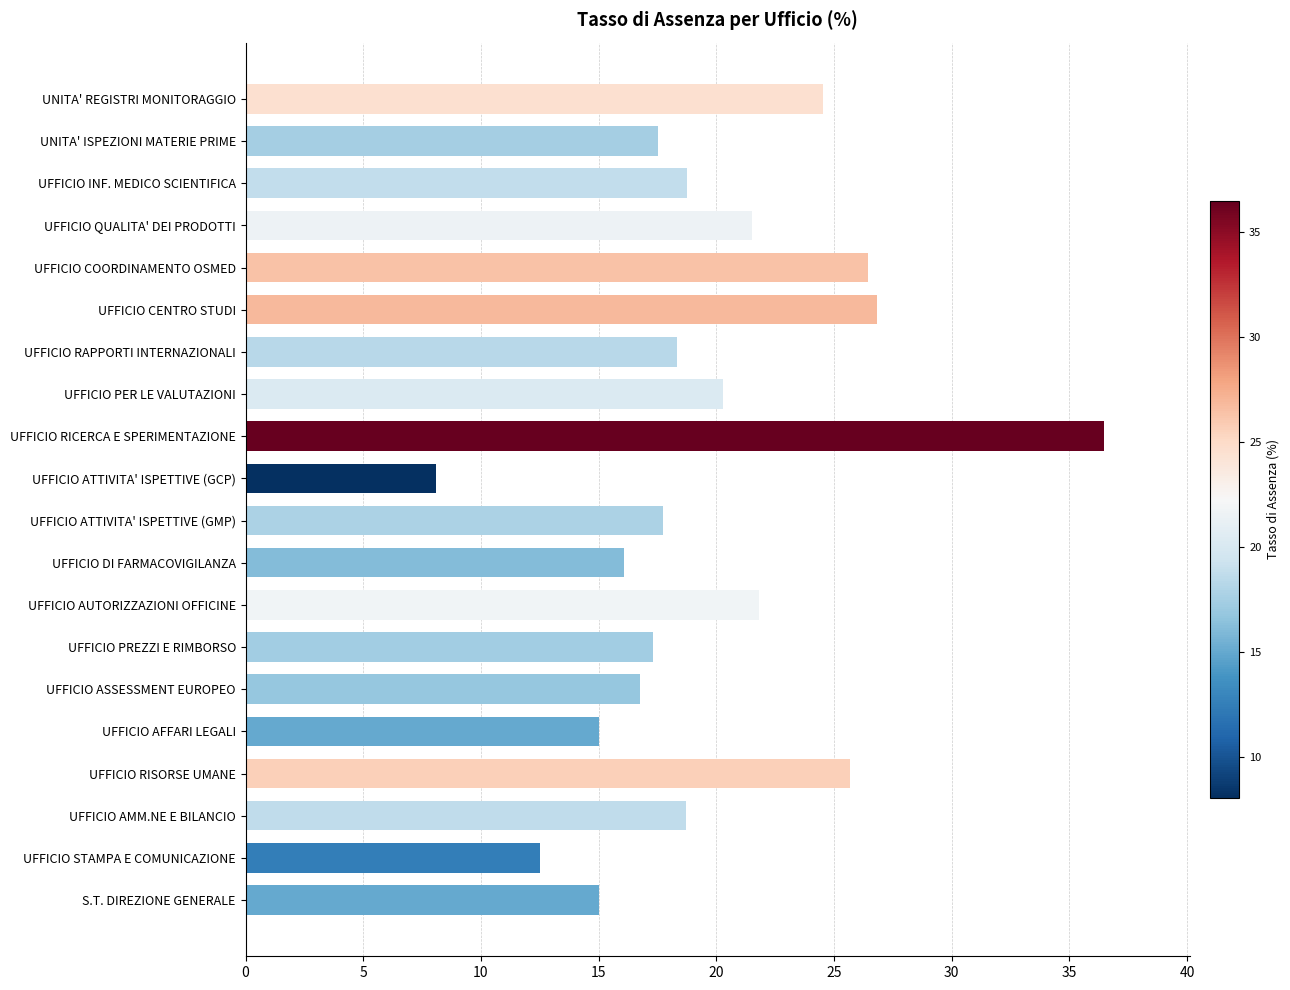

The value at UFFICIO PREZZI E RIMBORSO is 22.8. True or false?

False